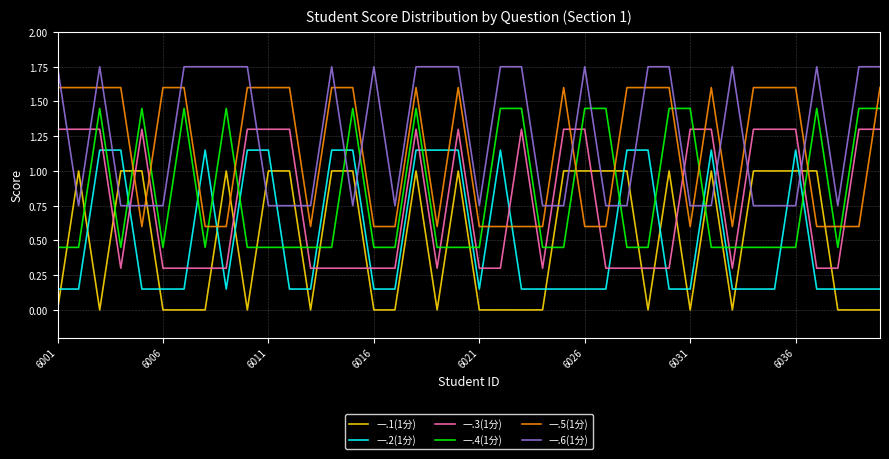

Is this an area chart (filled region under the line)?

No